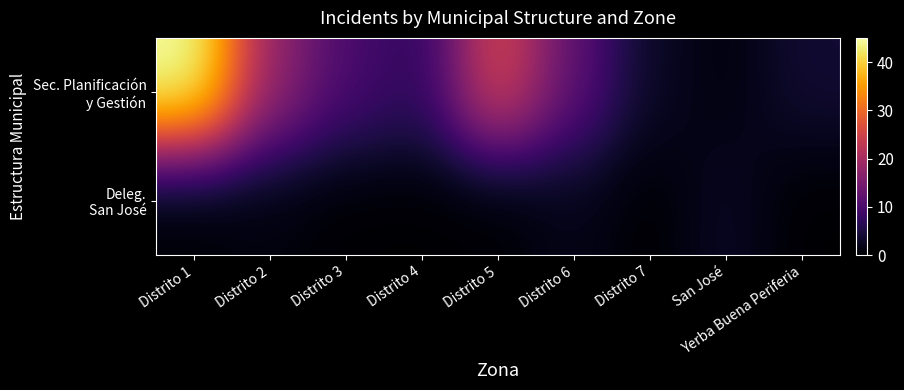

How many data points does each series have?

9